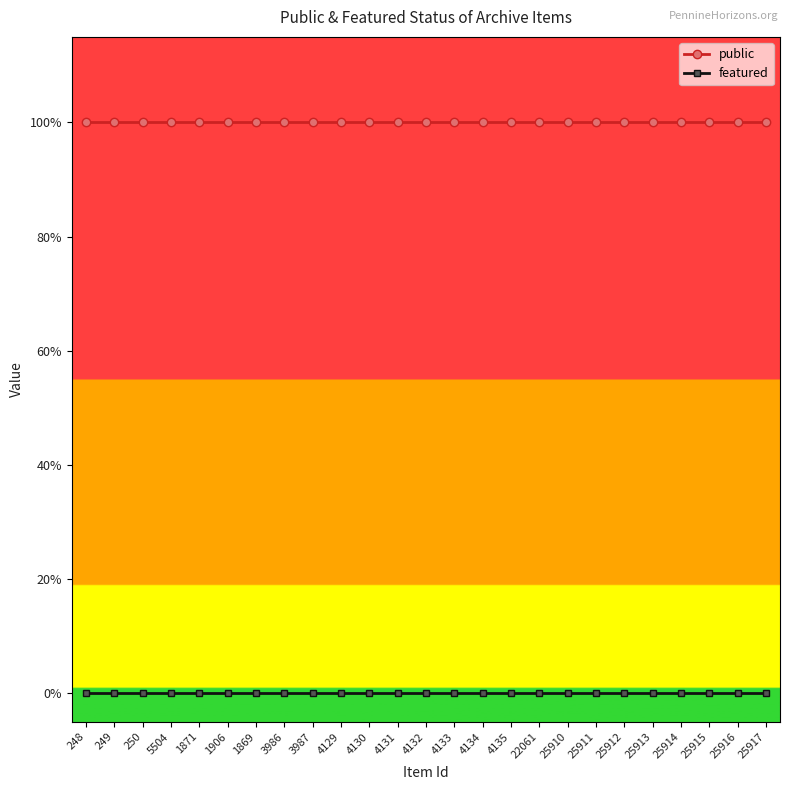

Which series changed the most between 249 and 25913?

public